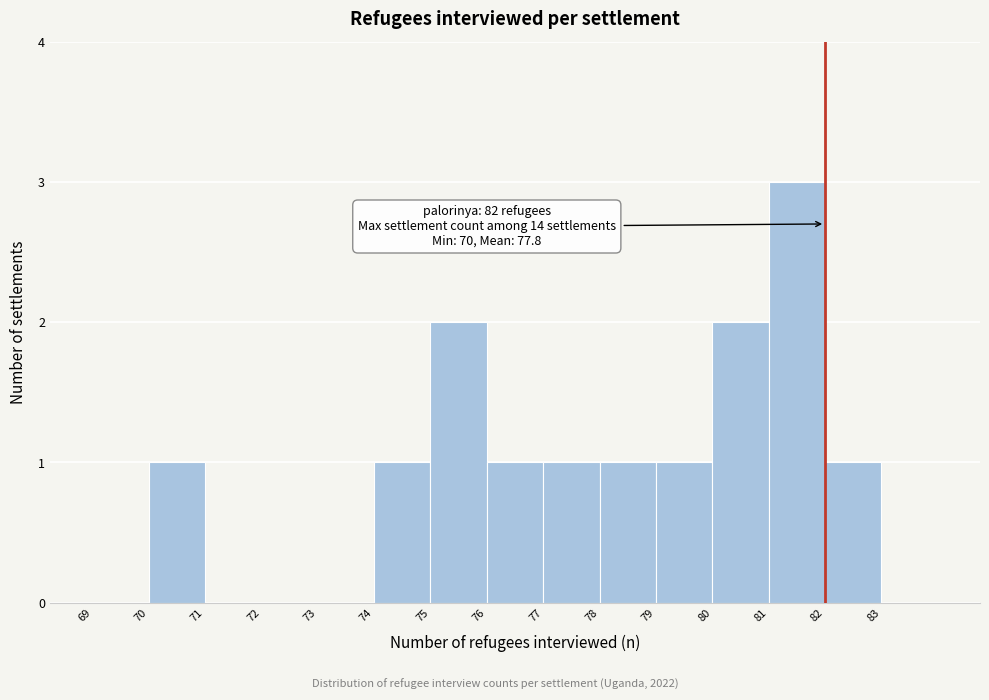

Which range on the x-axis has the tallest bar?

81 to 82